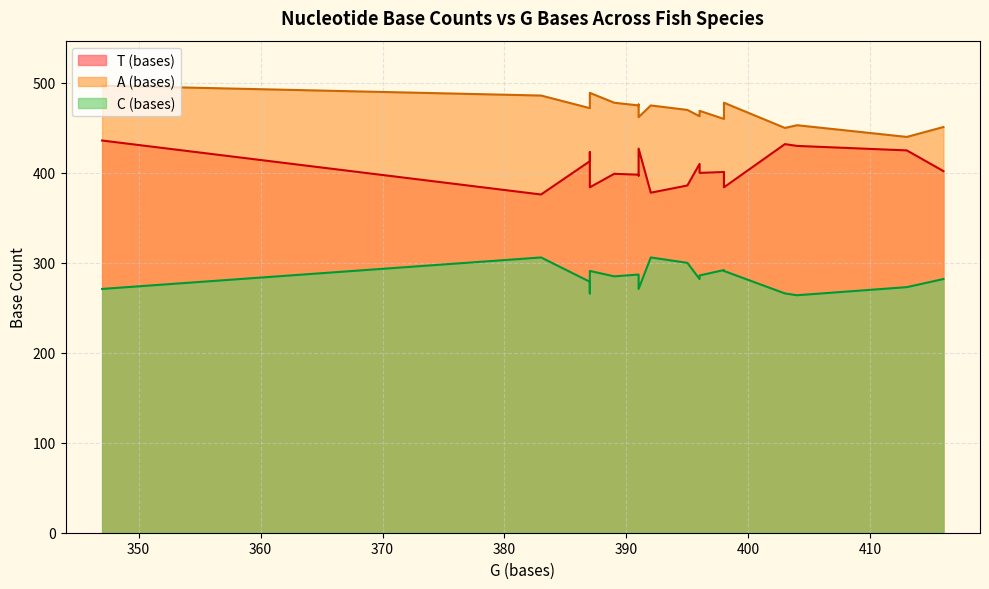

Which series has the largest total across all categories?

A (bases)